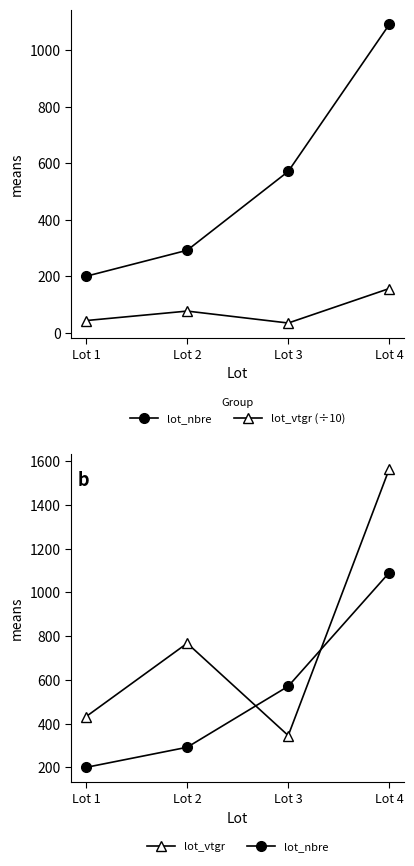

What is the difference between the highest and lowest values at Lot 4?

1409.0